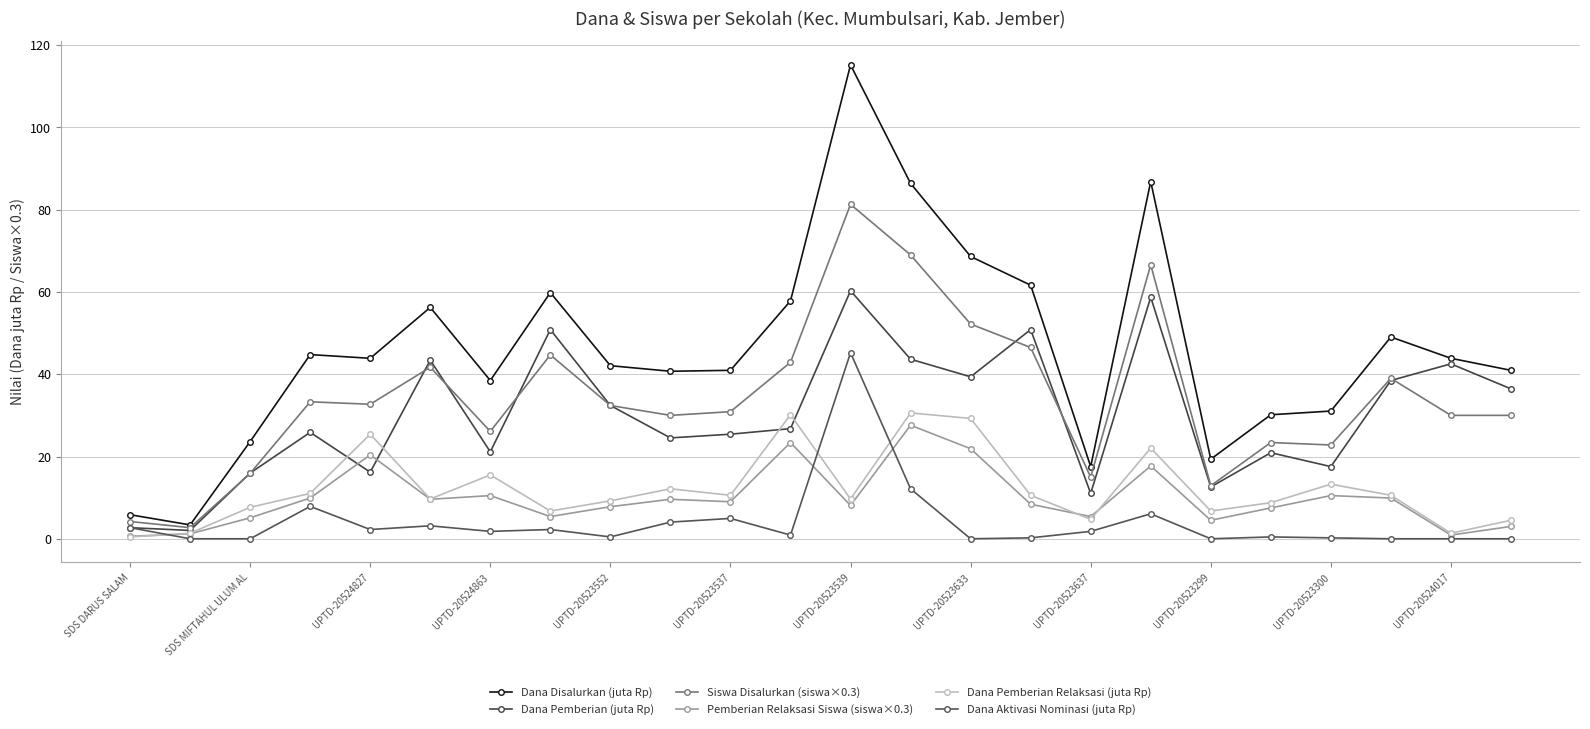

Is this an area chart (filled region under the line)?

No